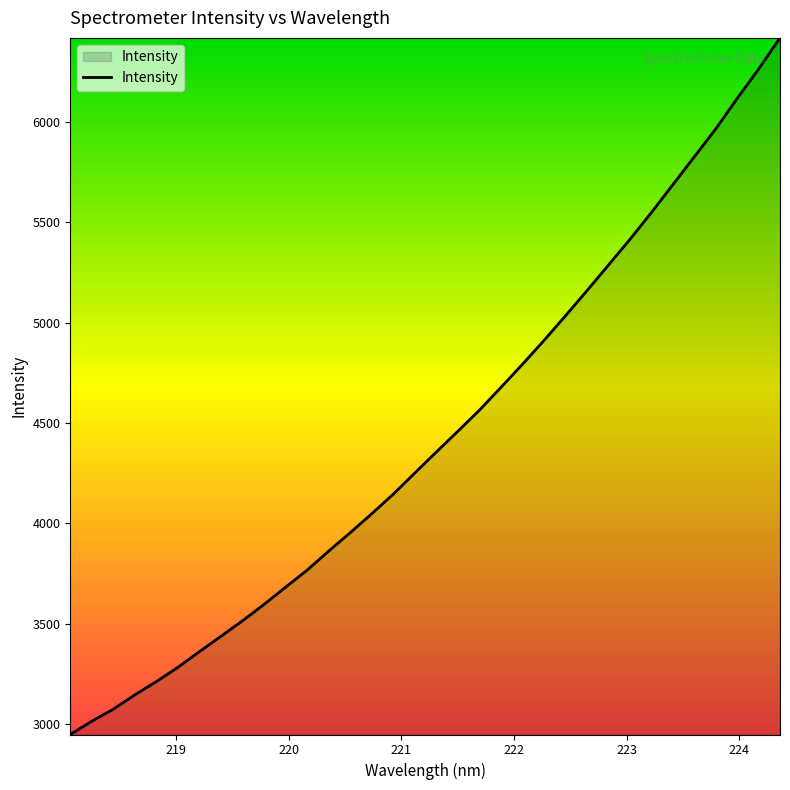

What is the greatest value displayed?

6418.9